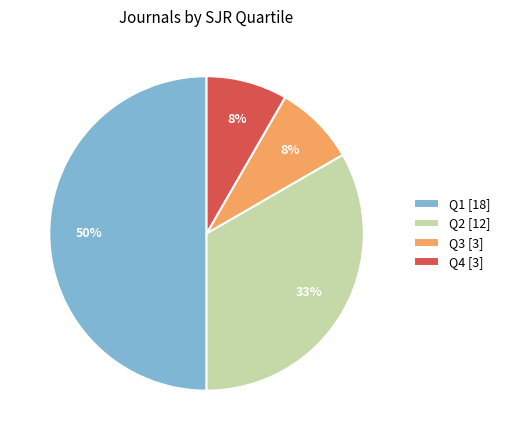

Does Q3 represent more than half of the total?

No